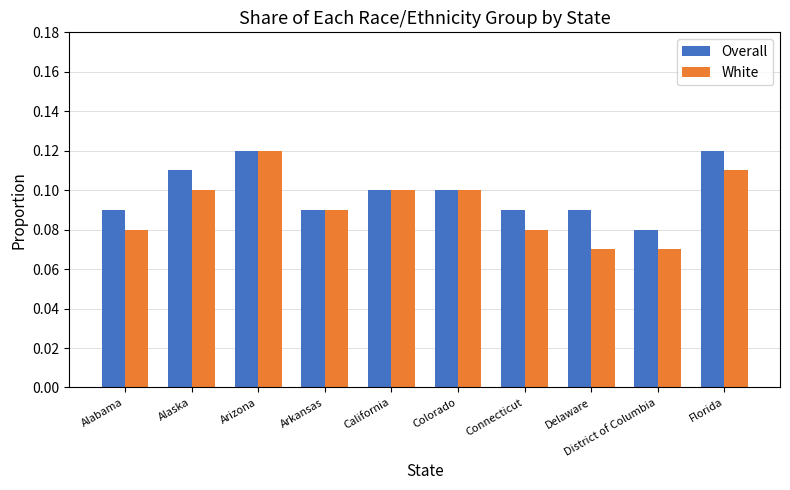

At which label does Overall reach its minimum?

District of Columbia